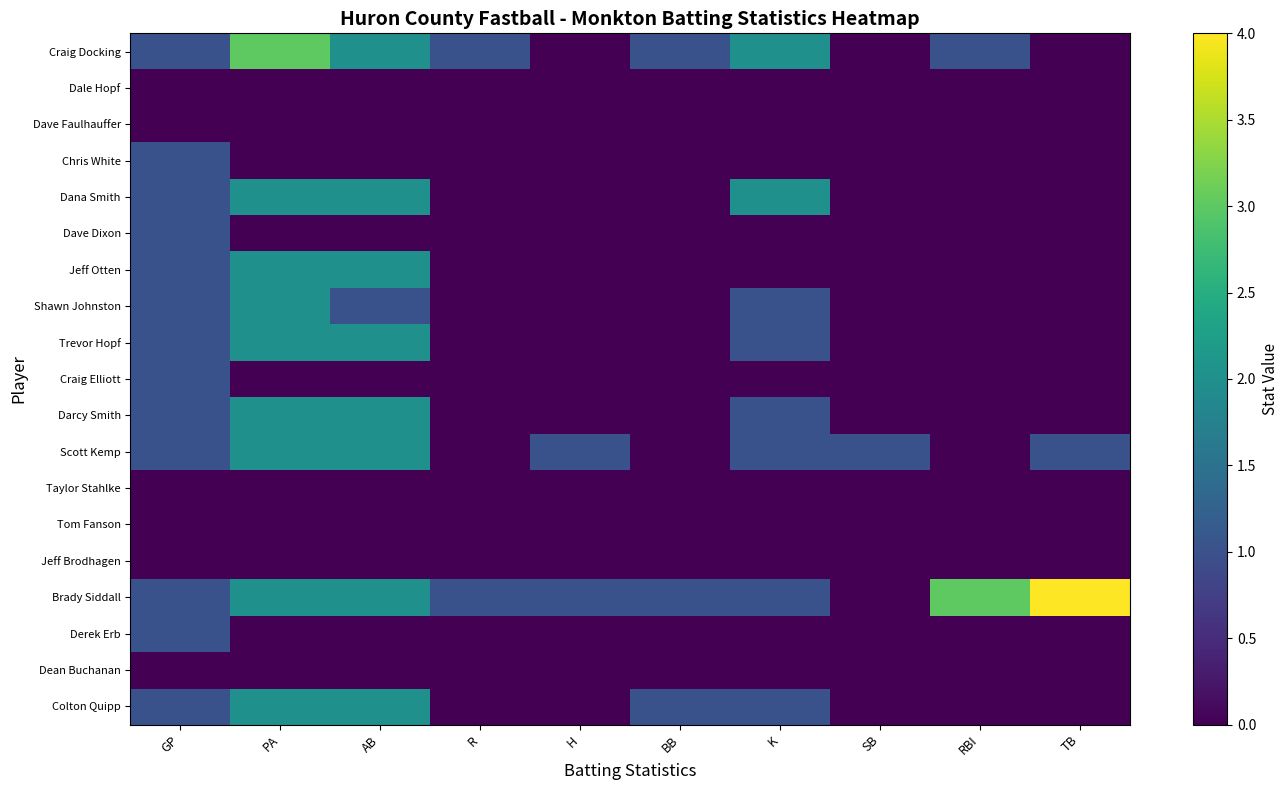

Reading left to right, extract all data points from this chart.

Craig Docking: GP=1	PA=3	AB=2	R=1	H=0	BB=1	K=2	SB=0	RBI=1	TB=0
Dale Hopf: GP=0	PA=0	AB=0	R=0	H=0	BB=0	K=0	SB=0	RBI=0	TB=0
Dave Faulhauffer: GP=0	PA=0	AB=0	R=0	H=0	BB=0	K=0	SB=0	RBI=0	TB=0
Chris White: GP=1	PA=0	AB=0	R=0	H=0	BB=0	K=0	SB=0	RBI=0	TB=0
Dana Smith: GP=1	PA=2	AB=2	R=0	H=0	BB=0	K=2	SB=0	RBI=0	TB=0
Dave Dixon: GP=1	PA=0	AB=0	R=0	H=0	BB=0	K=0	SB=0	RBI=0	TB=0
Jeff Otten: GP=1	PA=2	AB=2	R=0	H=0	BB=0	K=0	SB=0	RBI=0	TB=0
Shawn Johnston: GP=1	PA=2	AB=1	R=0	H=0	BB=0	K=1	SB=0	RBI=0	TB=0
Trevor Hopf: GP=1	PA=2	AB=2	R=0	H=0	BB=0	K=1	SB=0	RBI=0	TB=0
Craig Elliott: GP=1	PA=0	AB=0	R=0	H=0	BB=0	K=0	SB=0	RBI=0	TB=0
Darcy Smith: GP=1	PA=2	AB=2	R=0	H=0	BB=0	K=1	SB=0	RBI=0	TB=0
Scott Kemp: GP=1	PA=2	AB=2	R=0	H=1	BB=0	K=1	SB=1	RBI=0	TB=1
Taylor Stahlke: GP=0	PA=0	AB=0	R=0	H=0	BB=0	K=0	SB=0	RBI=0	TB=0
Tom Fanson: GP=0	PA=0	AB=0	R=0	H=0	BB=0	K=0	SB=0	RBI=0	TB=0
Jeff Brodhagen: GP=0	PA=0	AB=0	R=0	H=0	BB=0	K=0	SB=0	RBI=0	TB=0
Brady Siddall: GP=1	PA=2	AB=2	R=1	H=1	BB=1	K=1	SB=0	RBI=3	TB=4
Derek Erb: GP=1	PA=0	AB=0	R=0	H=0	BB=0	K=0	SB=0	RBI=0	TB=0
Dean Buchanan: GP=0	PA=0	AB=0	R=0	H=0	BB=0	K=0	SB=0	RBI=0	TB=0
Colton Quipp: GP=1	PA=2	AB=2	R=0	H=0	BB=1	K=1	SB=0	RBI=0	TB=0